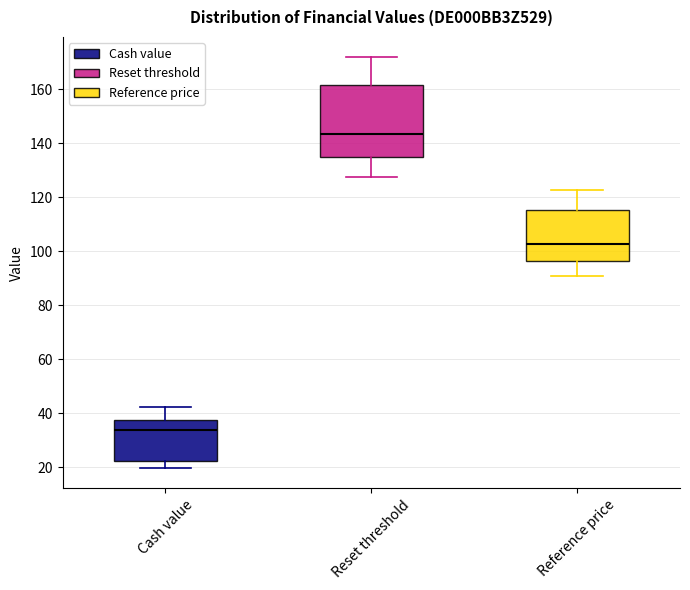

Comparing the boxes themselves (not the whiskers), which one is the tallest?

Reset threshold